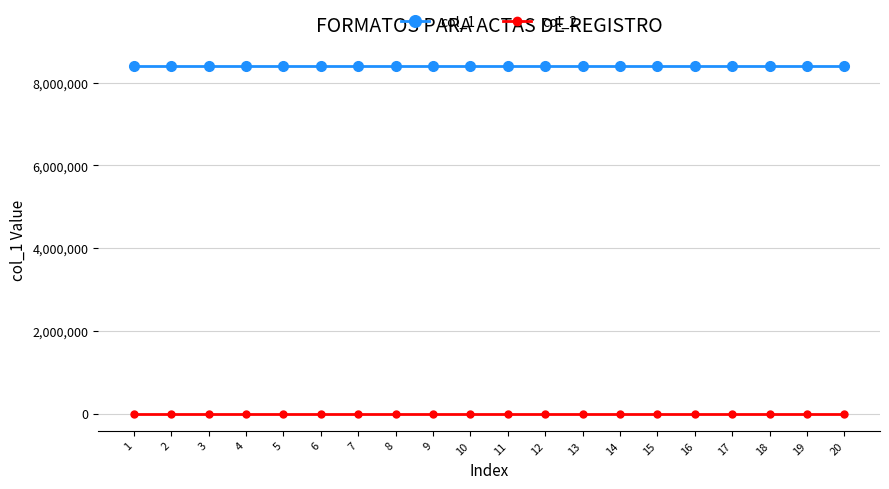

Does the chart display data point markers on the line(s)?

Yes